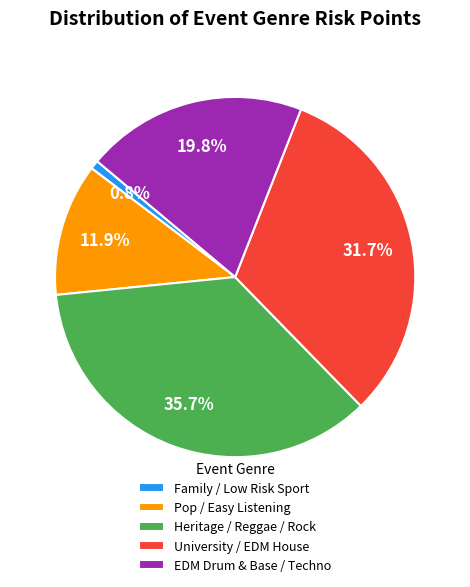

What percentage do Heritage / Reggae / Rock and University / EDM House together represent?

67.5%